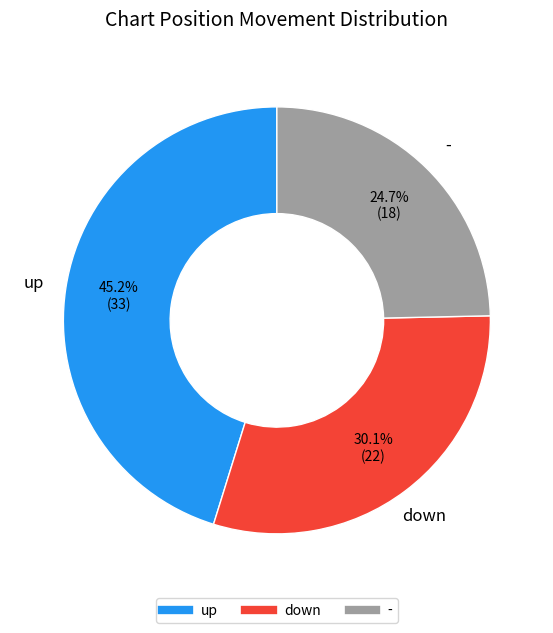

Between down and -, which is larger?

down